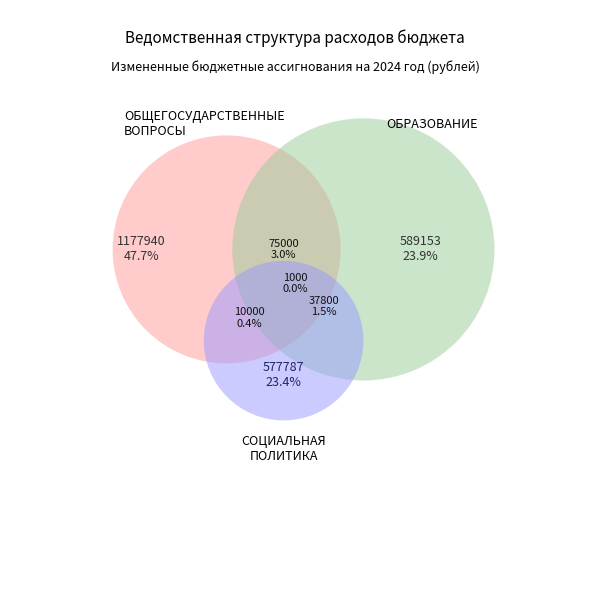

To the nearest percent, what is the average slice percentage?

14%